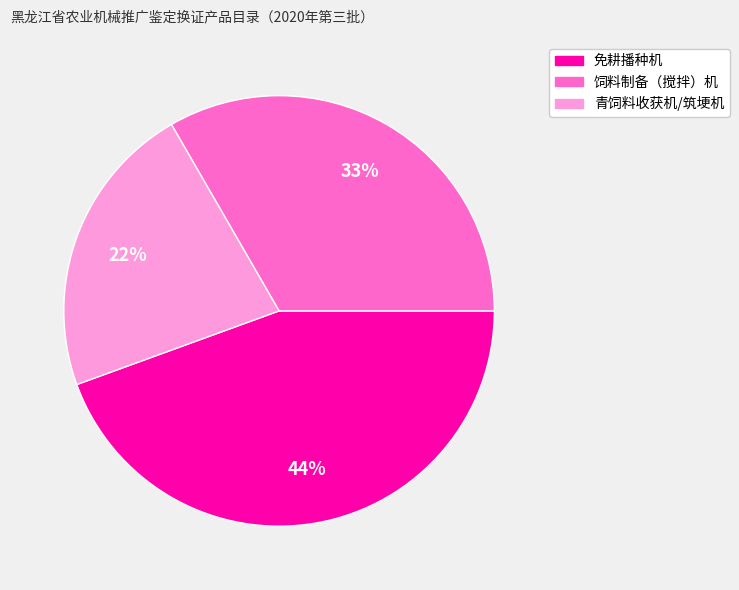

Which category has the smallest portion of the pie?

青饲料收获机/筑埂机